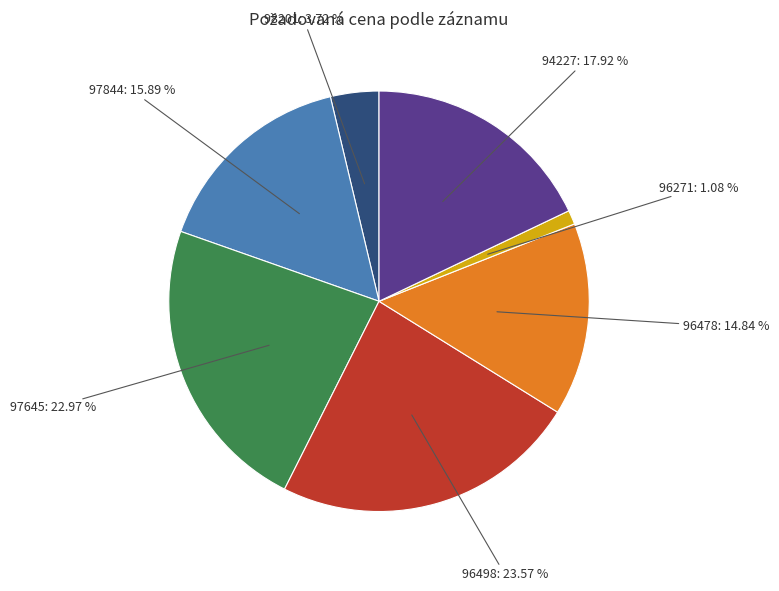

Does 96271 represent more than half of the total?

No